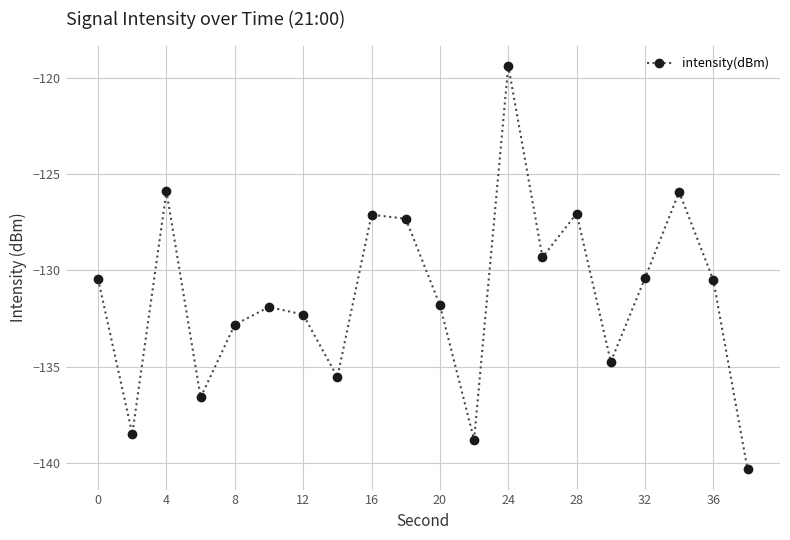

What is the value of the 14th point from the left?

-129.3